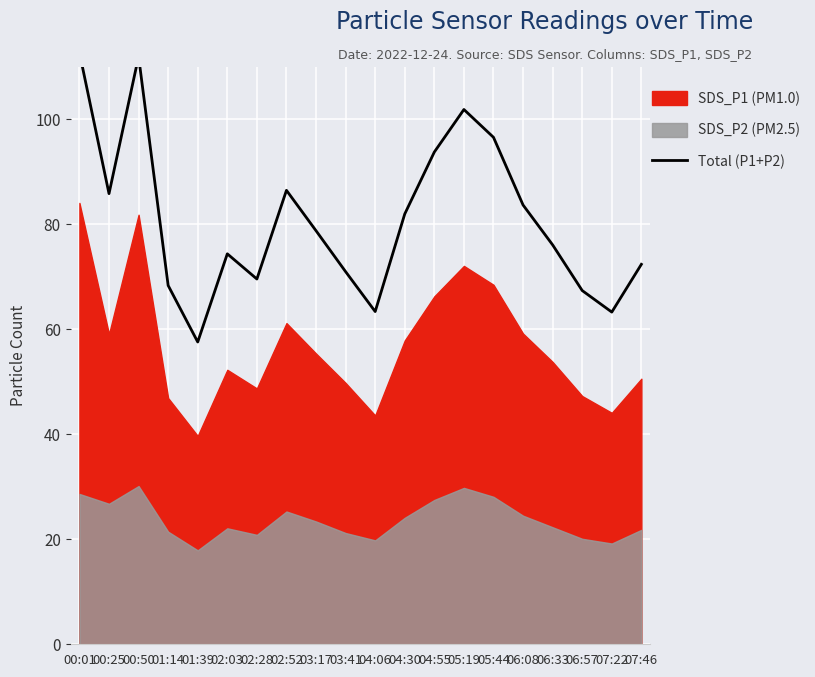

What is the smallest value displayed?

57.6